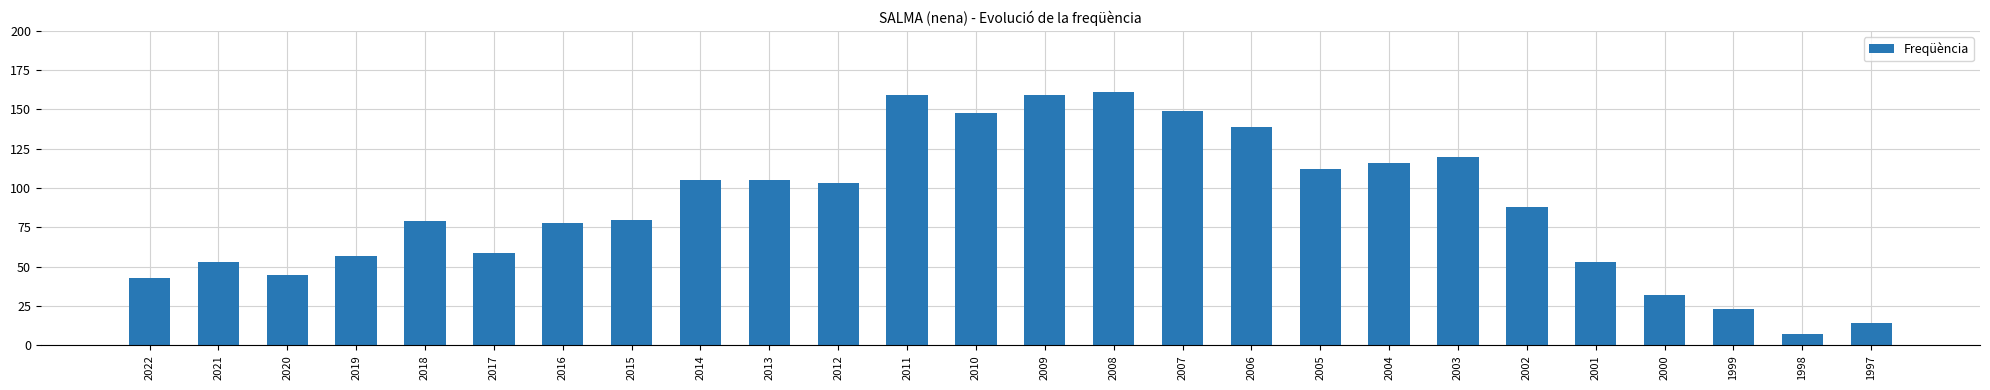

The chart shows a value of 134 at 2015. True or false?

False